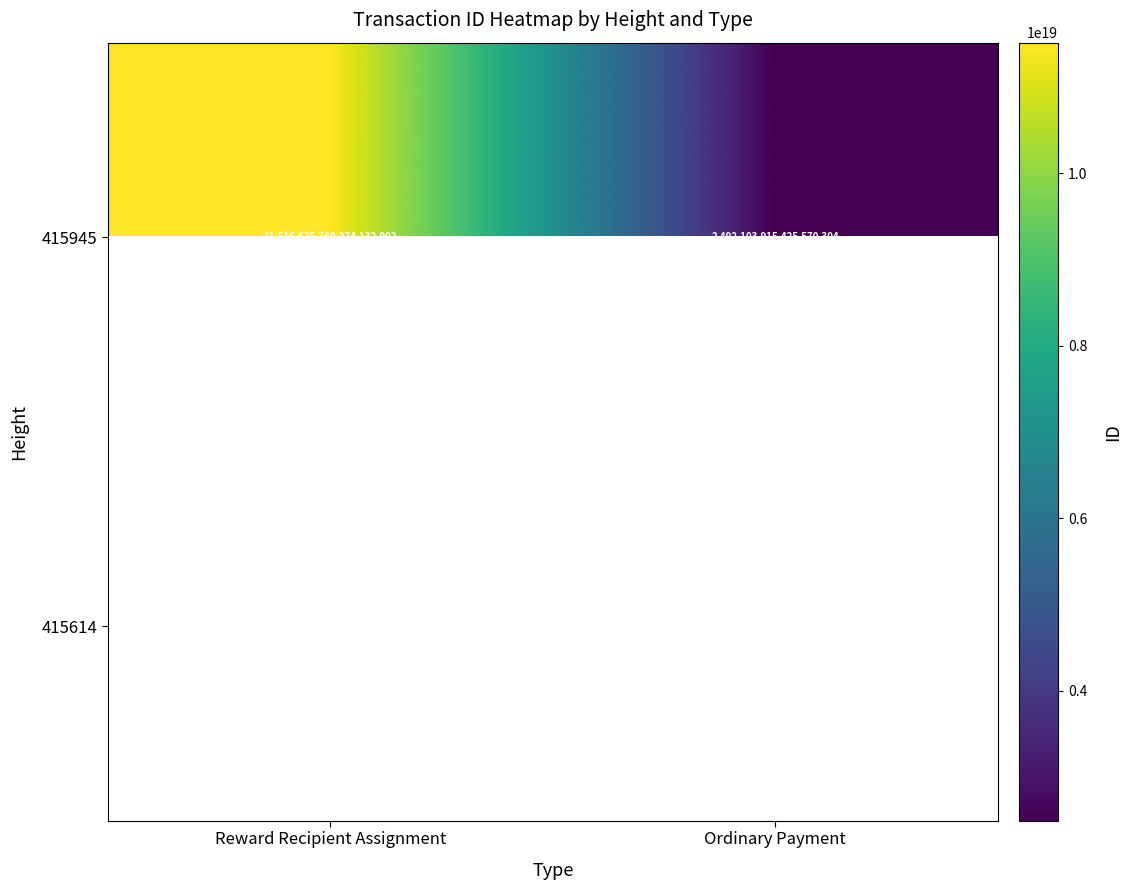

Where is 415945 nearest to the value 7004364837849851904?

Reward Recipient Assignment